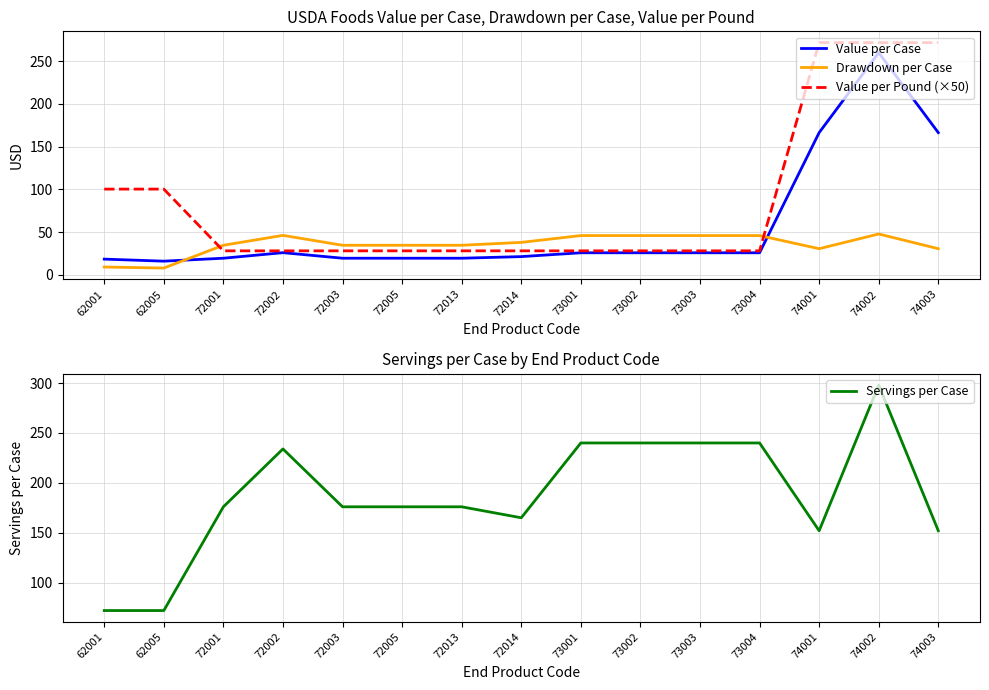

What are all the series names shown in the legend?

Value per Case, Drawdown per Case, Value per Pound (×50), Servings per Case